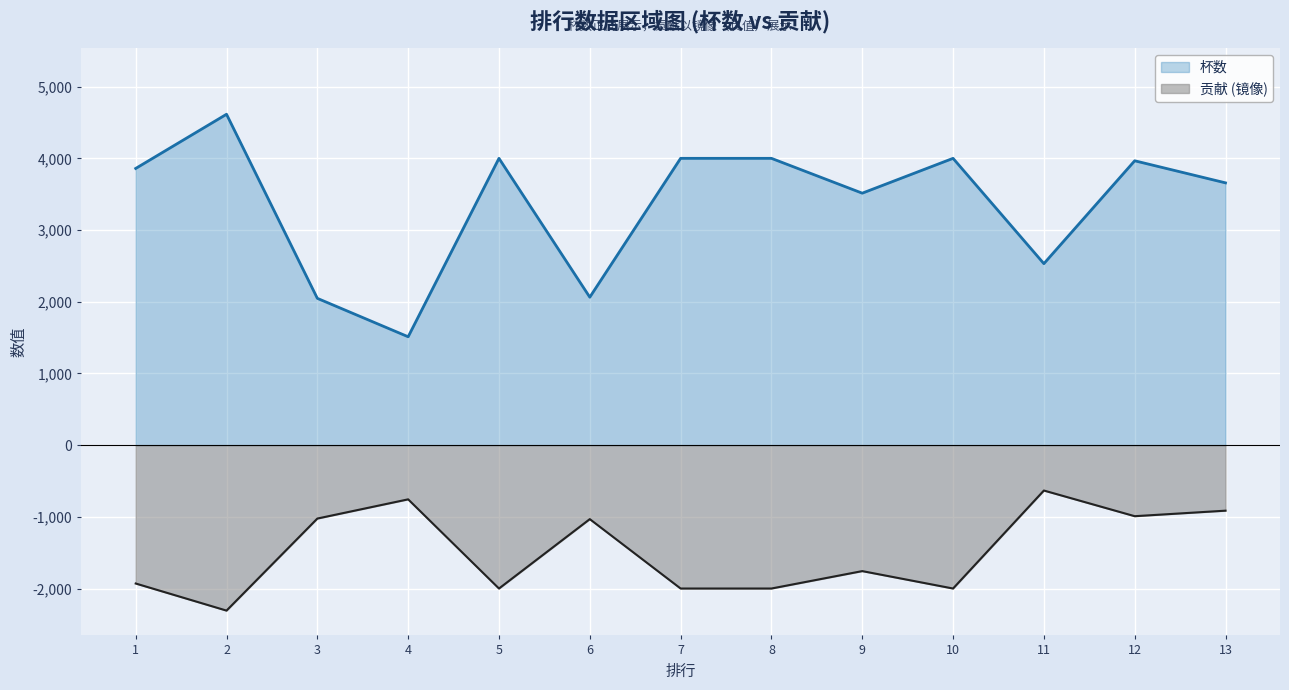

At how many categories does at least one series exceed 4453?

1